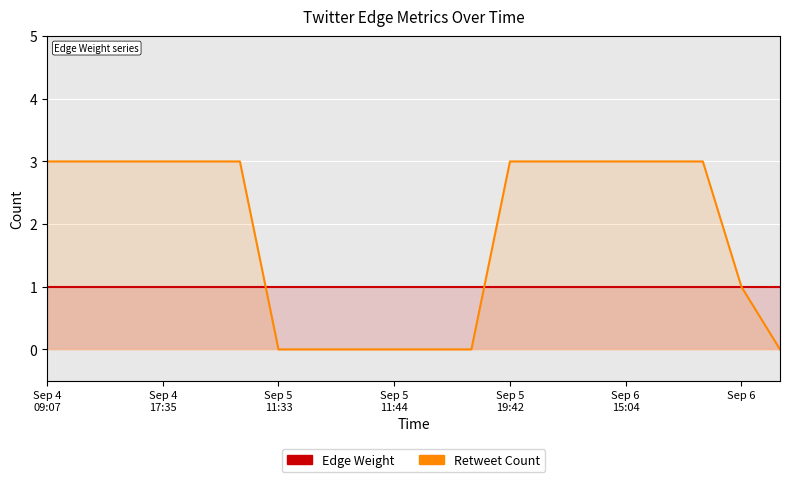

The value of Retweet Count at Sep 5
19:42 is 3. True or false?

True